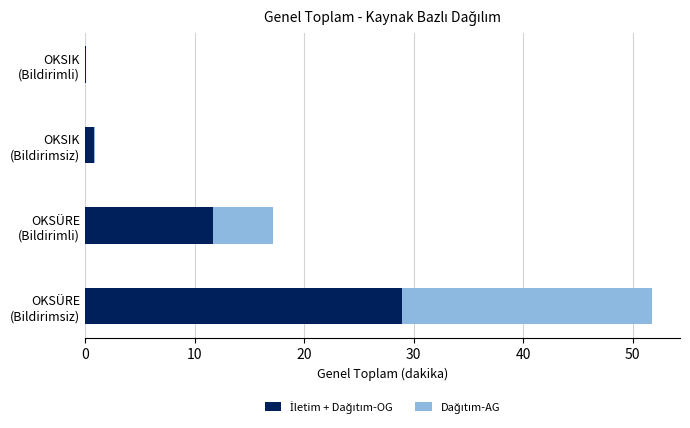

Count the number of categories in the chart.

4